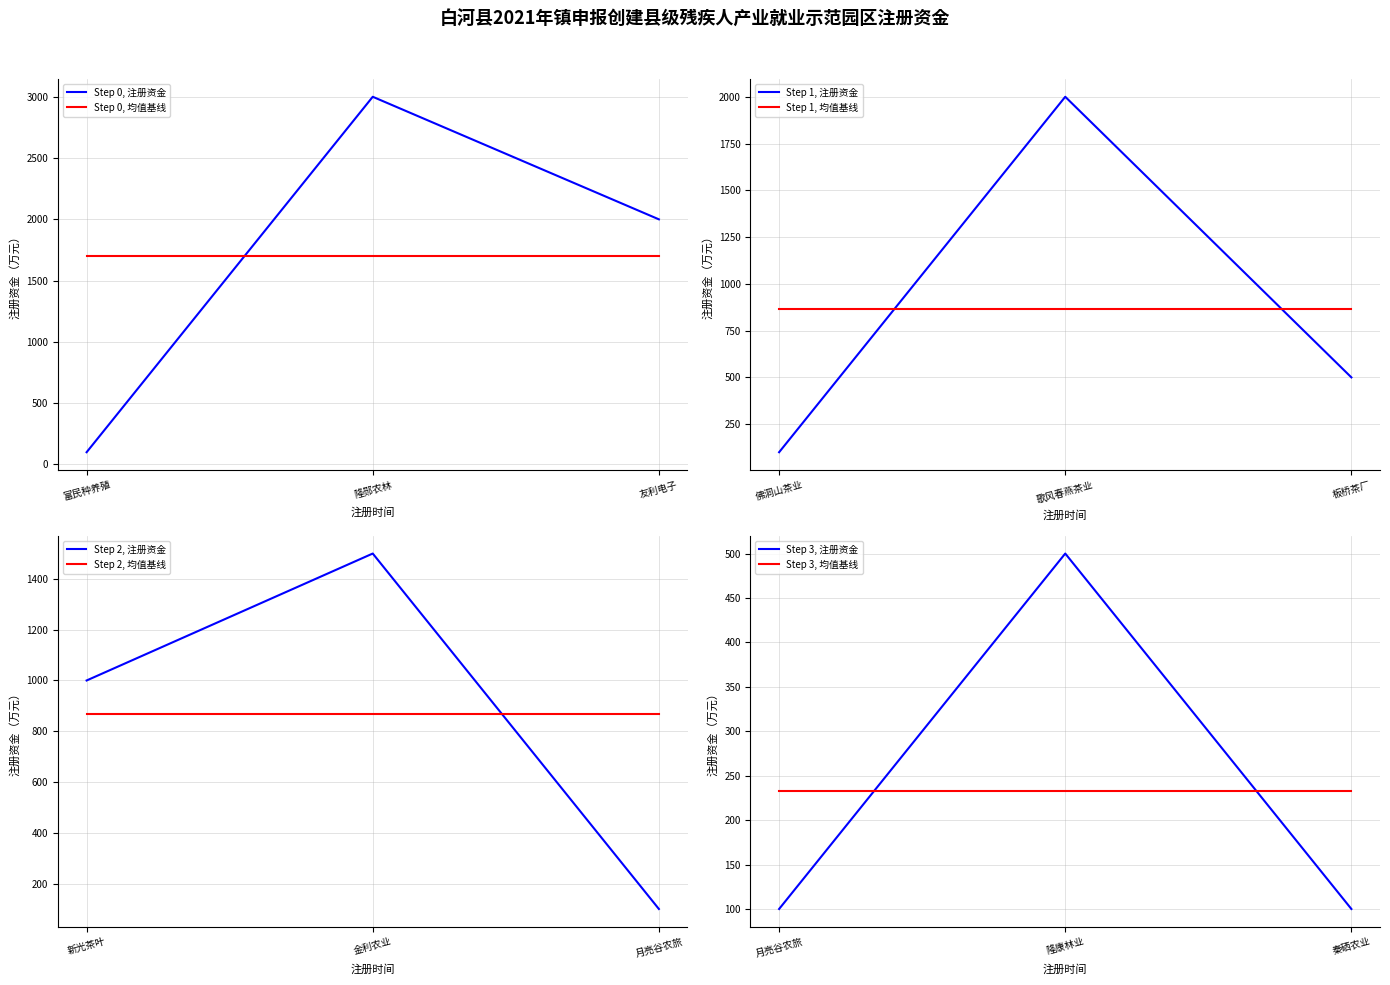

At which label is Step 0, 注册资金 closest to 1550?

友利电子